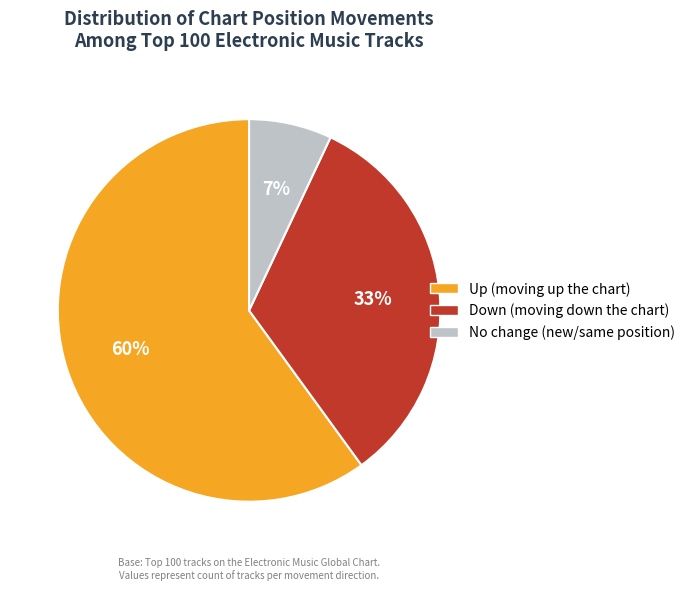

Rank the categories by value from highest to lowest.

Up (moving up the chart), Down (moving down the chart), No change (new/same position)